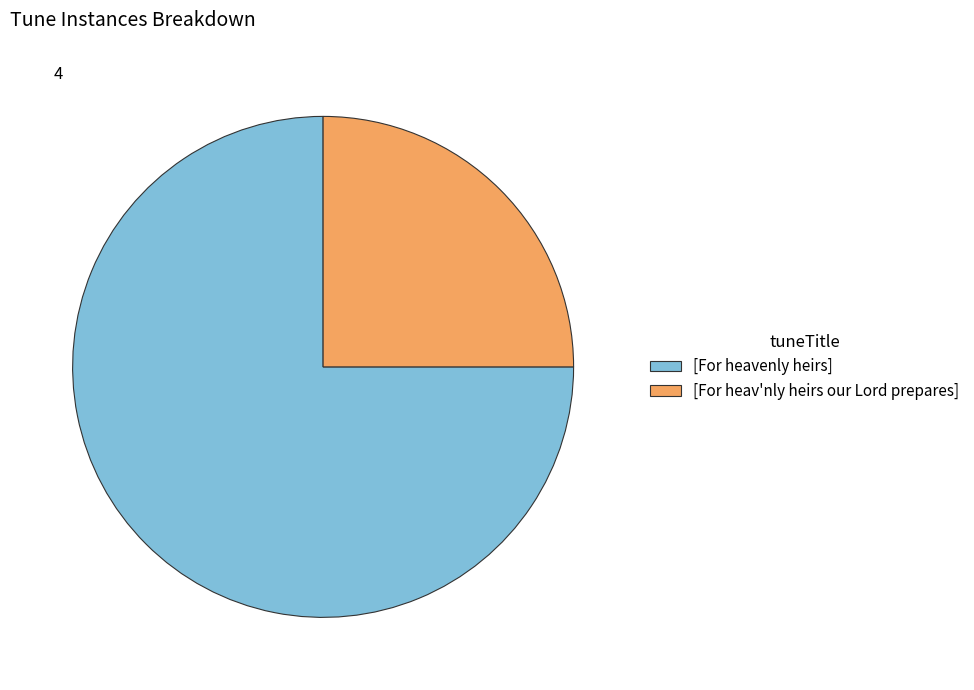

Is the sum of [For heav'nly heirs our Lord prepares] and [For heavenly heirs] greater than half?

Yes